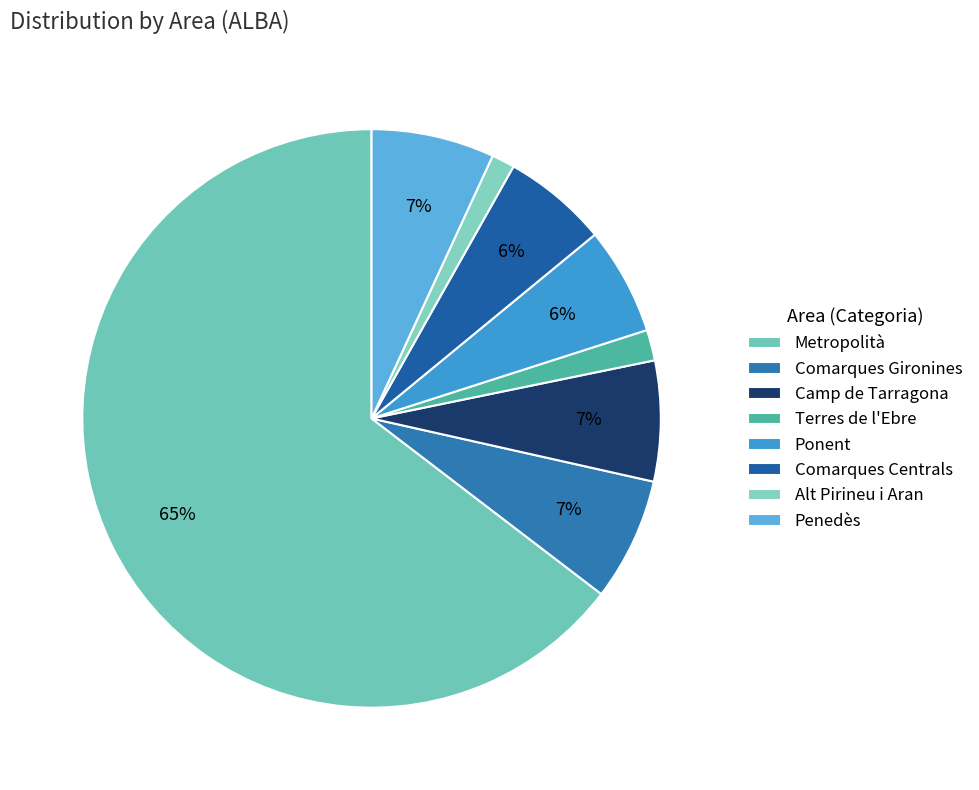

To the nearest percent, what portion does Metropolità represent?

65%